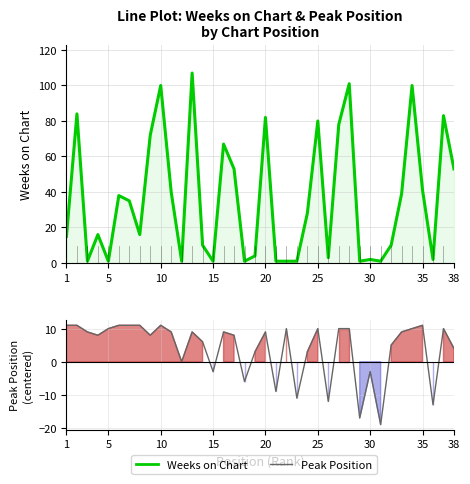

How many positive values does the Peak Position series have?

28